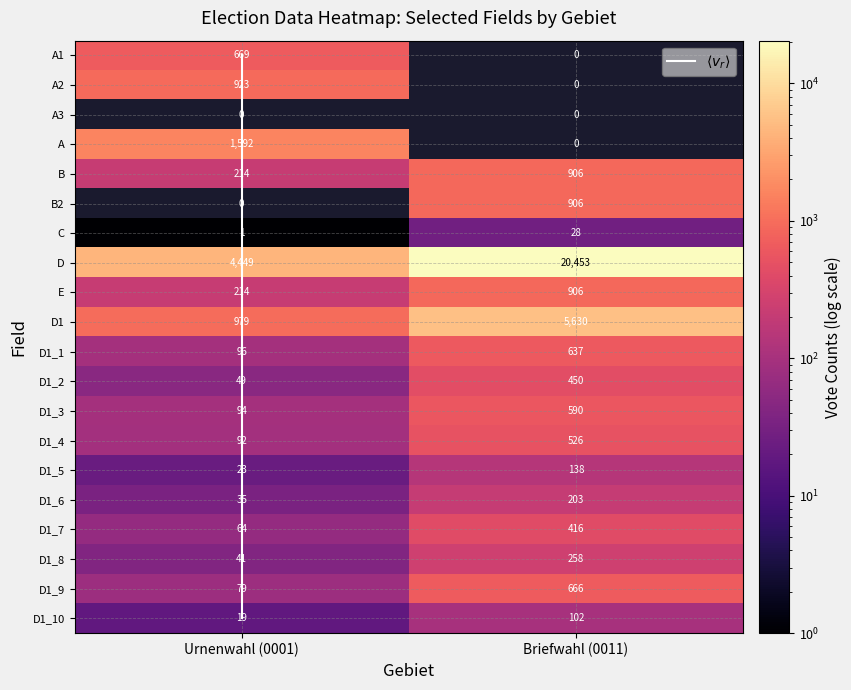

Reading left to right, list all the values displayed in this chart.

Urnenwahl: 669	923	0	1592	214	0	1	4449	214	979	96	49	94	92	23	35	64	41	79	19
Briefwahl: 0	0	0	0	906	906	28	20453	906	5630	637	450	590	526	138	203	416	258	666	102